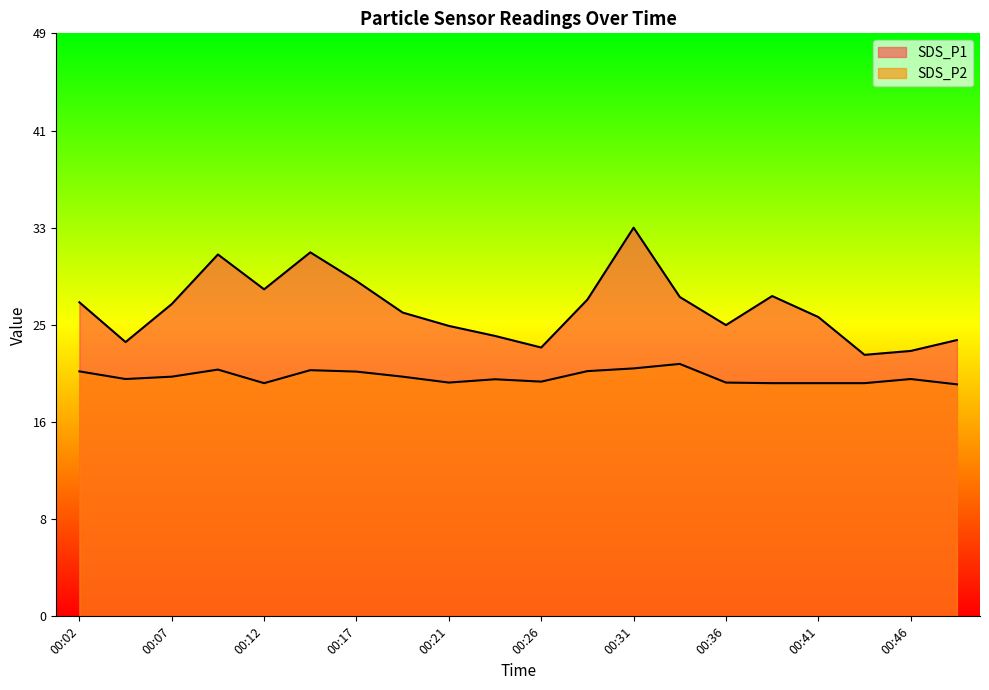

Which has a higher value, 00:21 or 00:12?

00:12